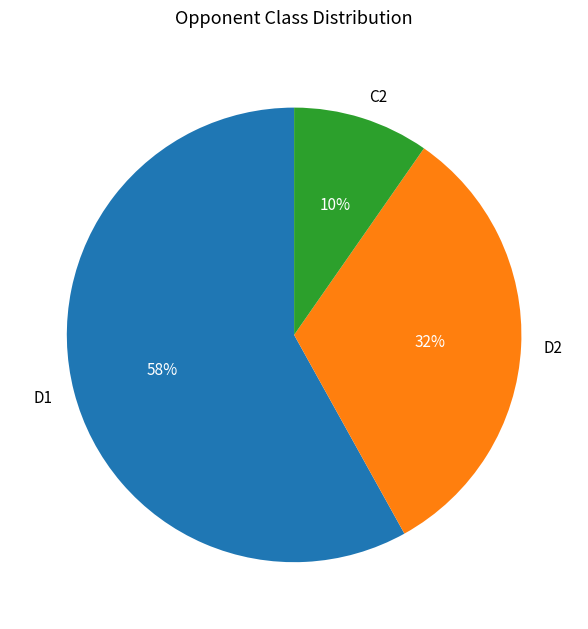

Is the sum of C2 and D2 greater than half?

No